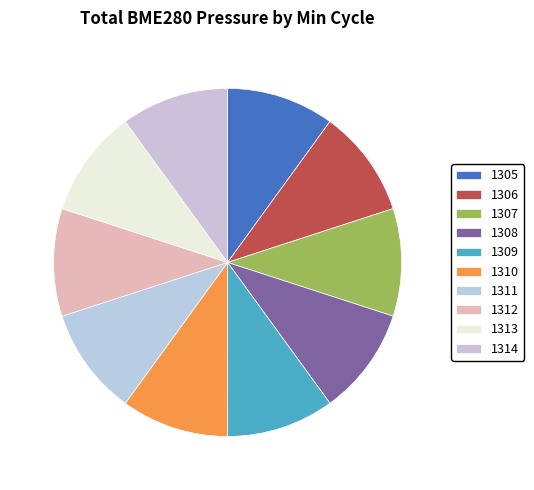

Is 1306 the majority of the pie?

No